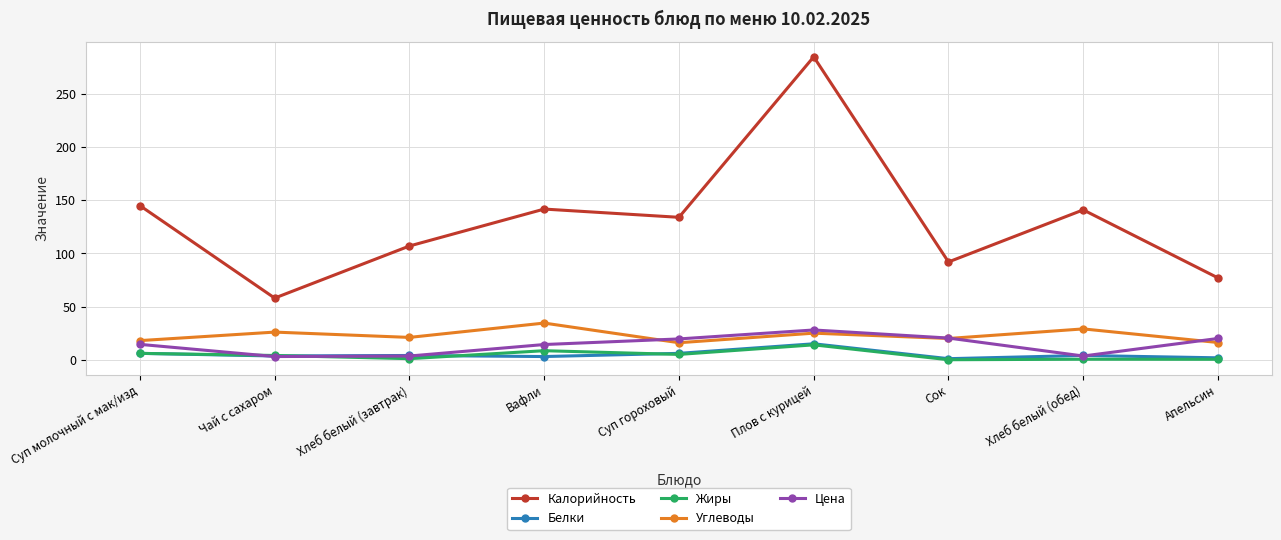

In Цена, how many points are higher than both neighbors (excluding endpoints)?

1